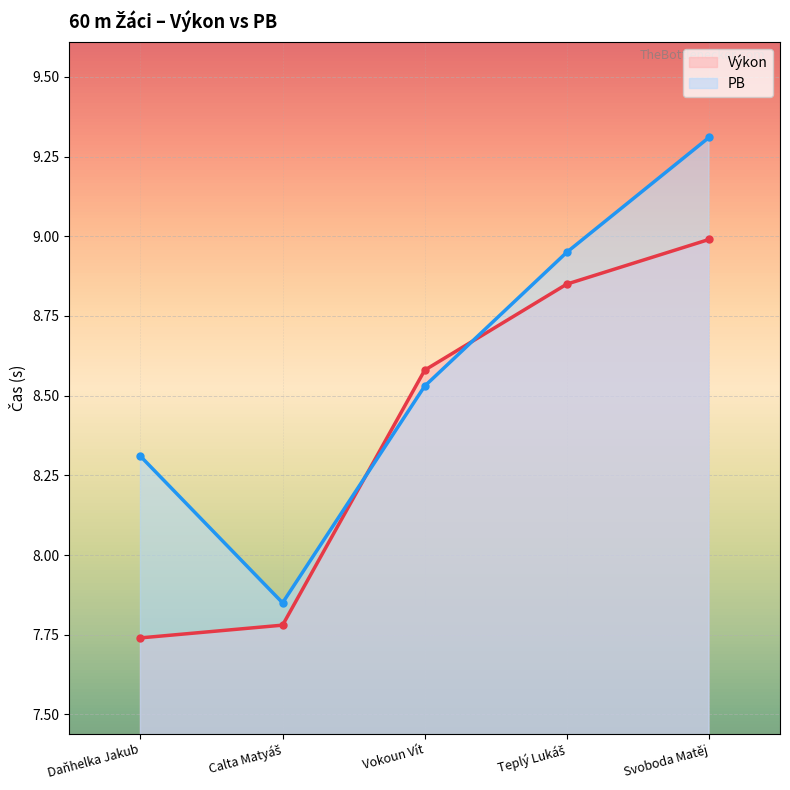

At how many categories does at least one series exceed 9?

1